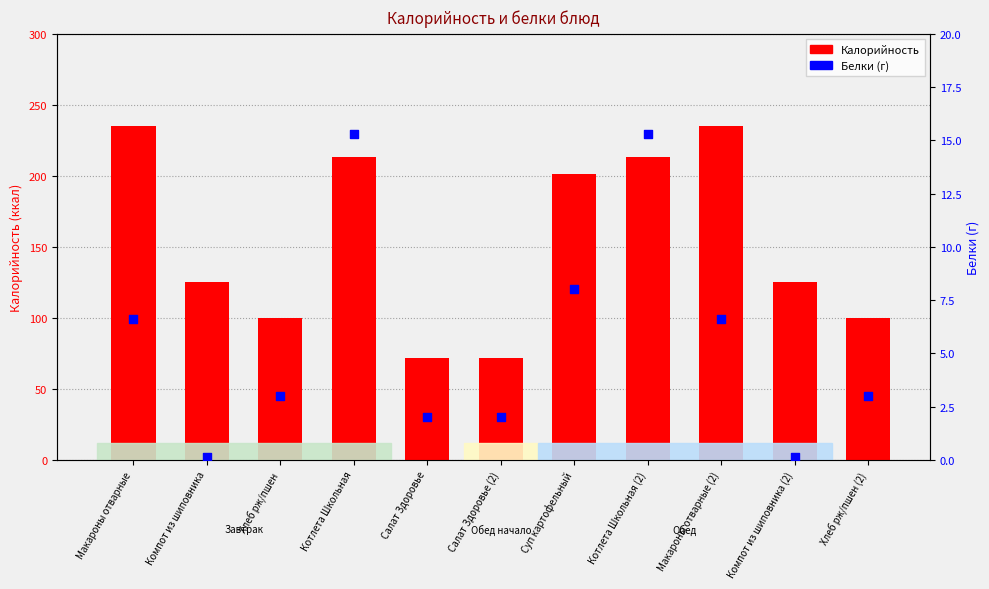

Is the value of Белки (г) at Котлета Школьная greater than the value of Калорийность at Компот из шиповника (2)?

No